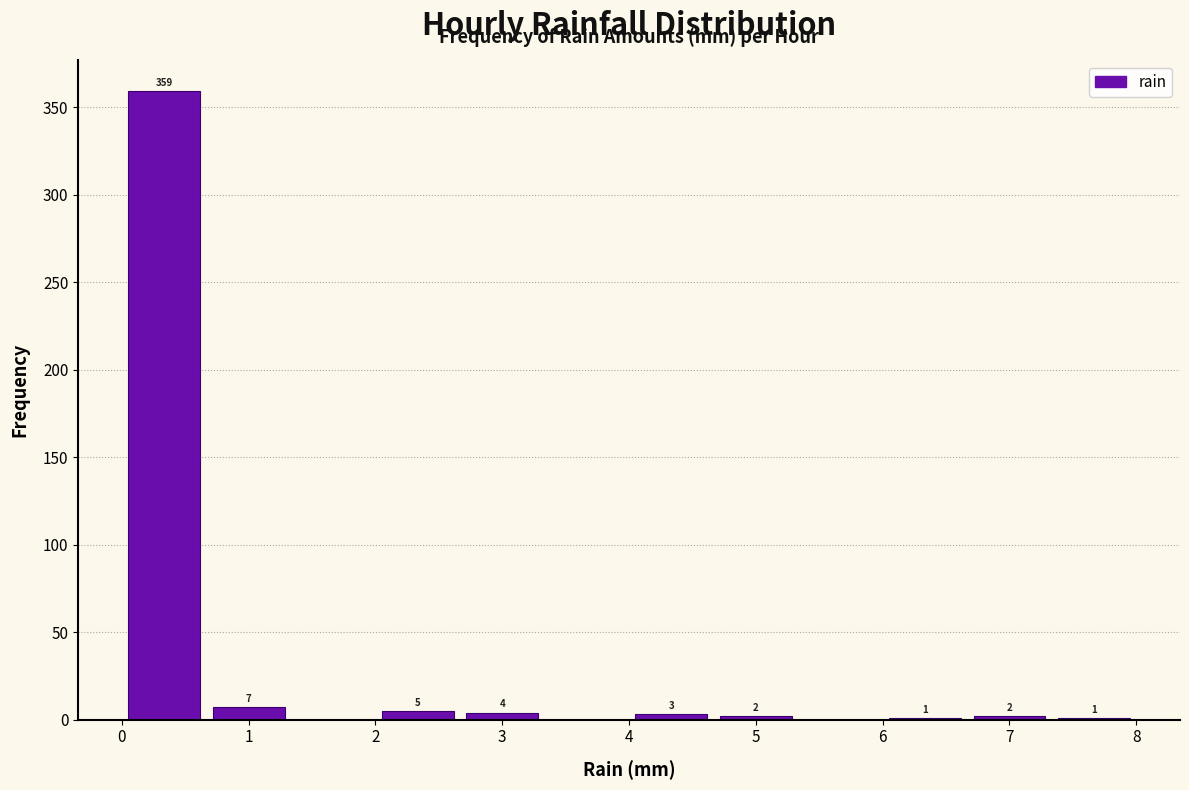

Over which range of the x-axis is the bar tallest?

0.0 to 0.7